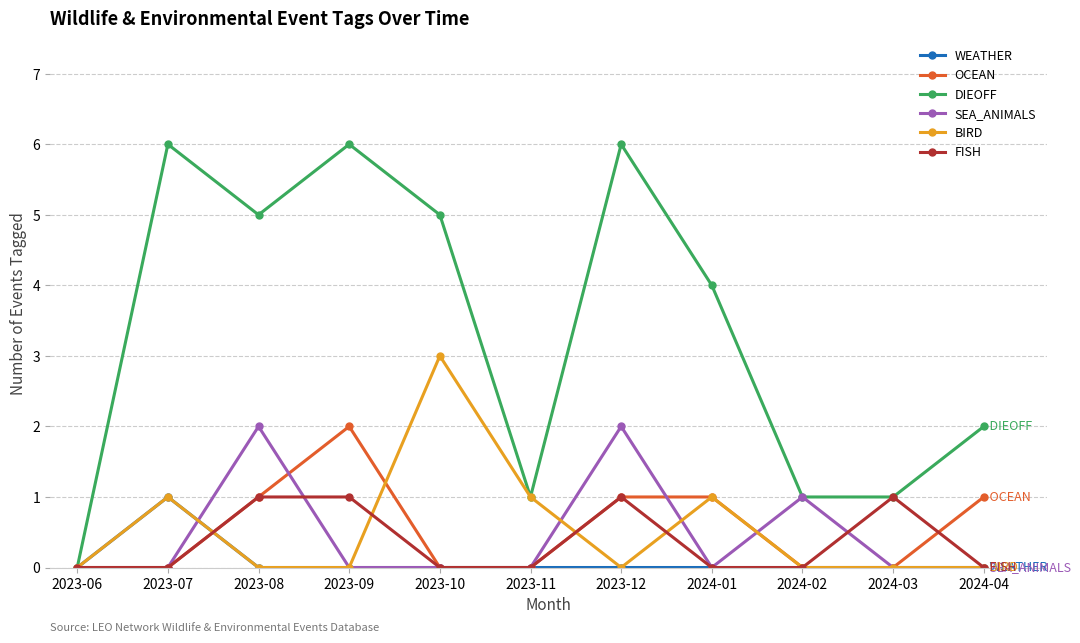

What is the difference between the highest and lowest values at 2024-01?

4